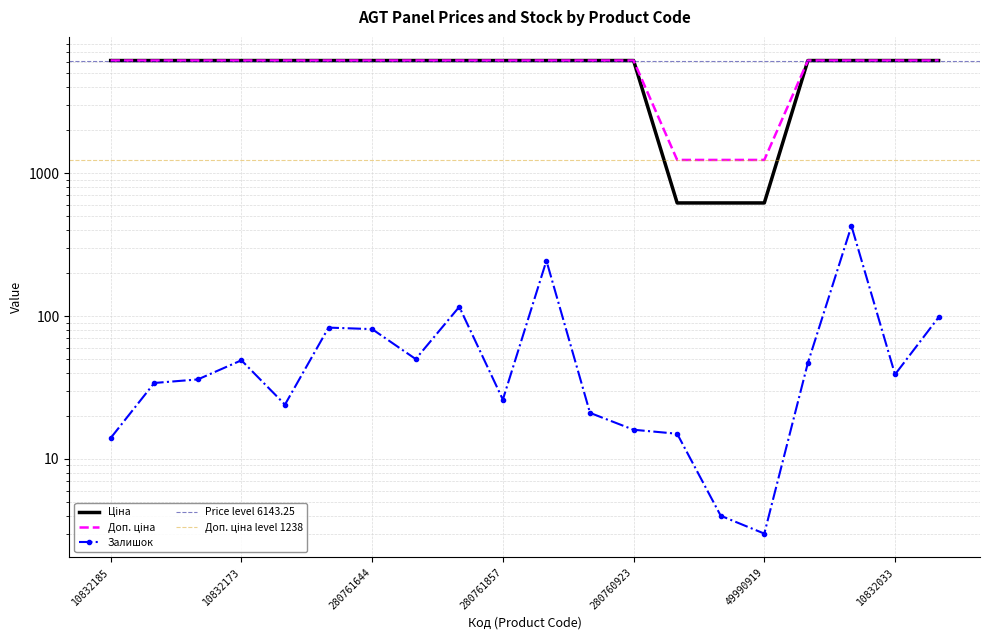

Reading left to right, list all the values displayed in this chart.

Ціна: 6143.2	6143.2	6143.2	6143.2	6143.2	6143.2	6143.2	6143.2	6143.2	6143.2	6143.2	6143.2	6143.2	618.9	618.9	618.9	6143.2	6143.2	6143.2	6143.2
Доп. ціна: 6143.2	6143.2	6143.2	6143.2	6143.2	6143.2	6143.2	6143.2	6143.2	6143.2	6143.2	6143.2	6143.2	1238.0	1238.0	1238.0	6143.2	6143.2	6143.2	6143.2
Залишок: 14.0	34.0	36.0	49.0	24.0	83.0	81.0	50.0	116.0	26.0	244.0	21.0	16.0	15.0	4.0	3.0	47.0	427.0	39.0	98.0